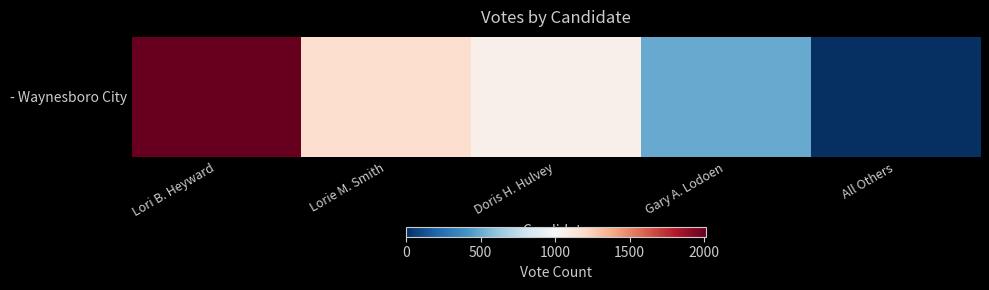

The chart shows a value of 2011 at Lori B. Heyward. True or false?

True